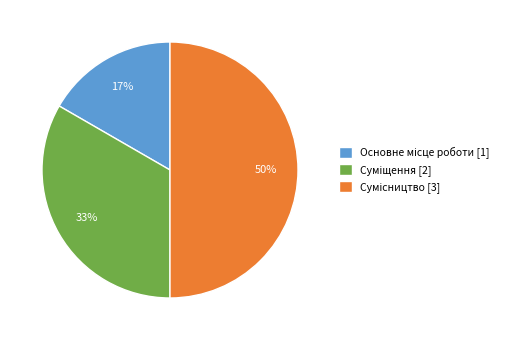

To the nearest percent, what is the difference between the largest and smallest slice percentages?

33%